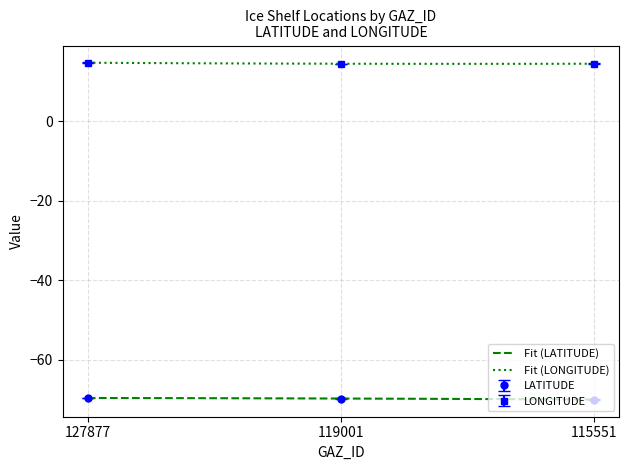

How many LATITUDE values are between -70 and -69?

3